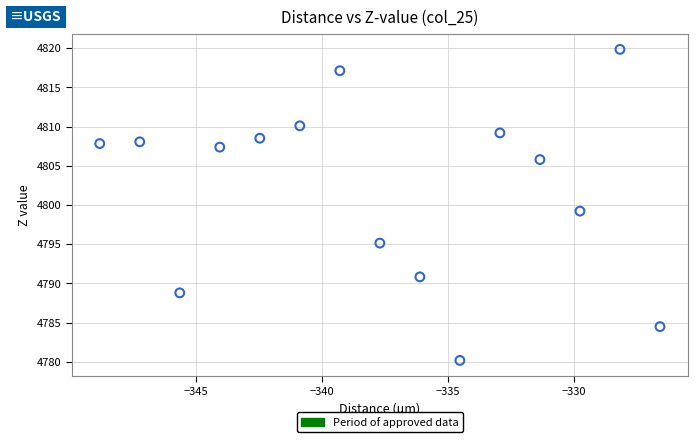

What is the range of X values (max minus min)?

22.2